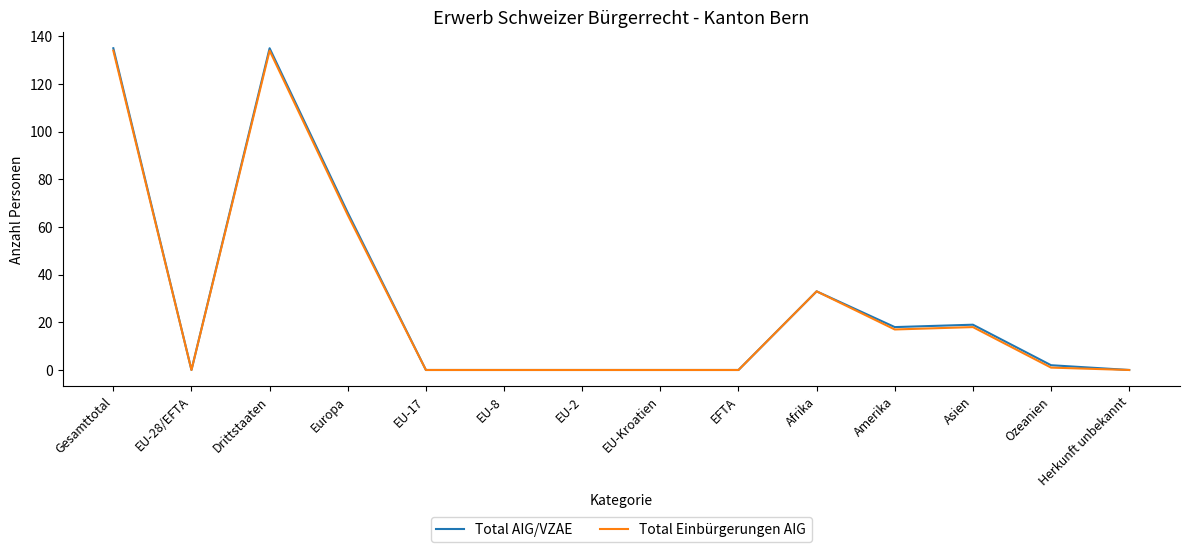

Reading left to right, what are all the values shown in this chart?

Total AIG/VZAE: Gesamttotal=135	EU-28/EFTA=0	Drittstaaten=135	Europa=66	EU-17=0	EU-8=0	EU-2=0	EU-Kroatien=0	EFTA=0	Afrika=33	Amerika=18	Asien=19	Ozeanien=2	Herkunft unbekannt=0
Total Einbürgerungen AIG: Gesamttotal=134	EU-28/EFTA=0	Drittstaaten=134	Europa=65	EU-17=0	EU-8=0	EU-2=0	EU-Kroatien=0	EFTA=0	Afrika=33	Amerika=17	Asien=18	Ozeanien=1	Herkunft unbekannt=0